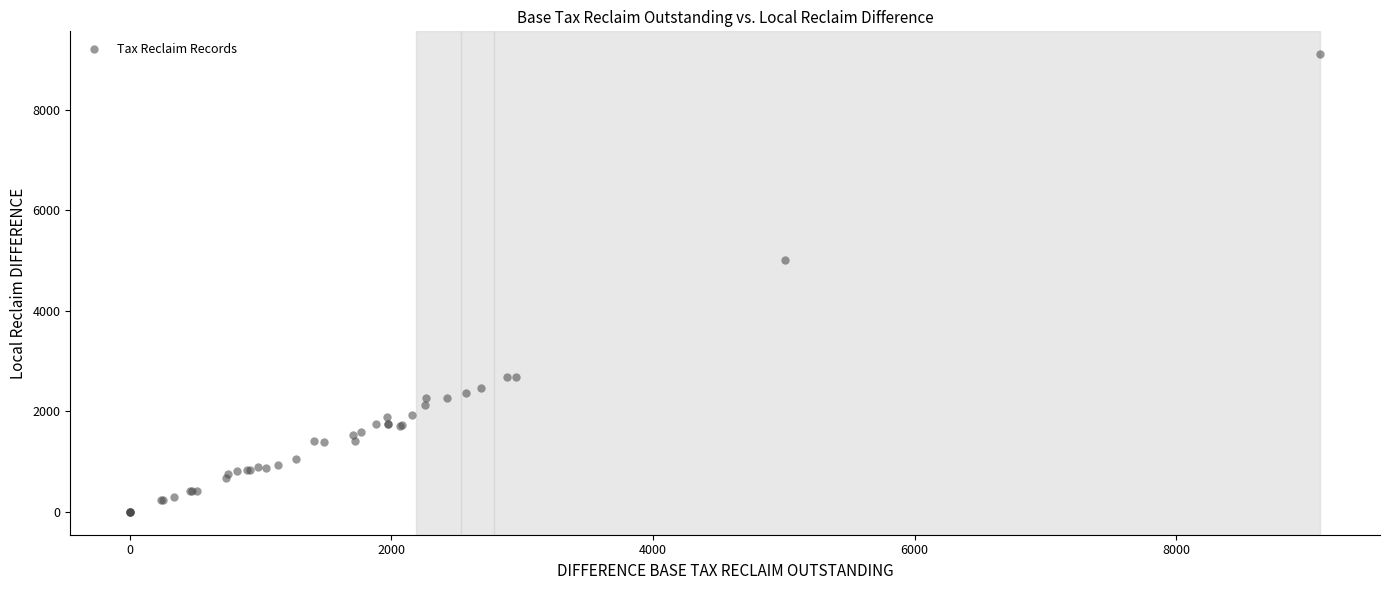

What Y value in the scatter plot is closest to 4550?

5005.0